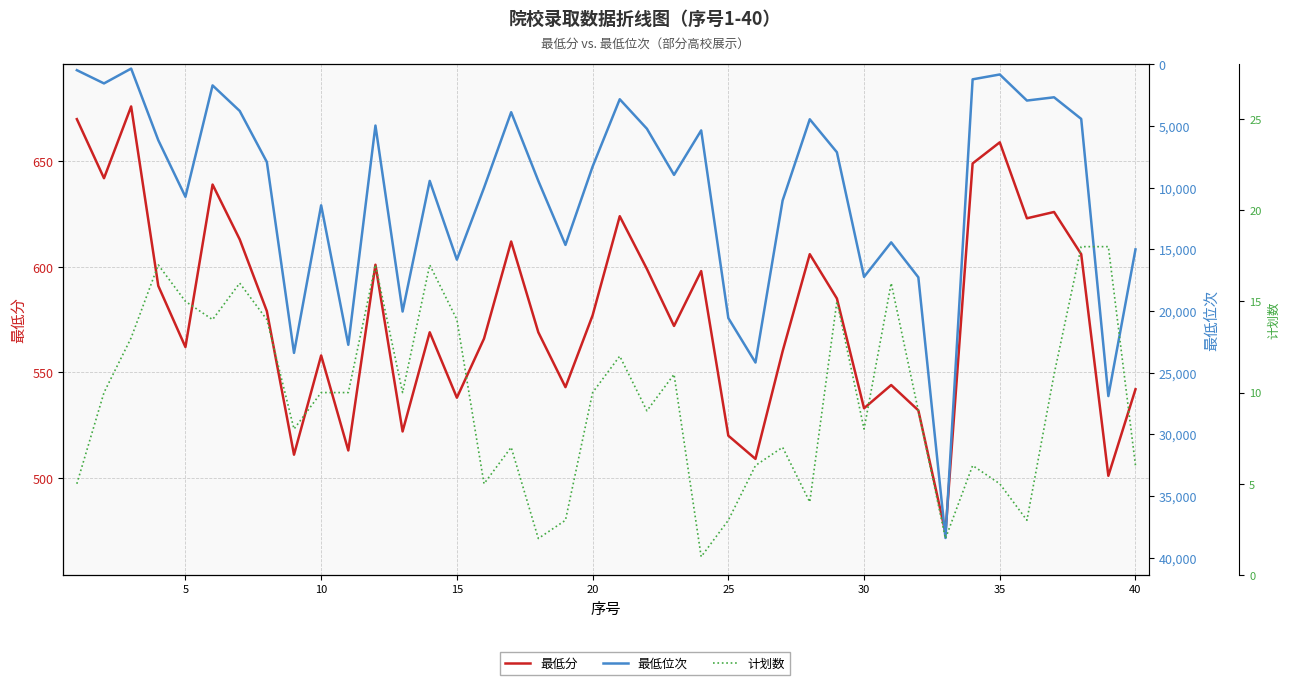

At 10, list the series in order from largest to smallest.

最低分, 最低位次, 计划数